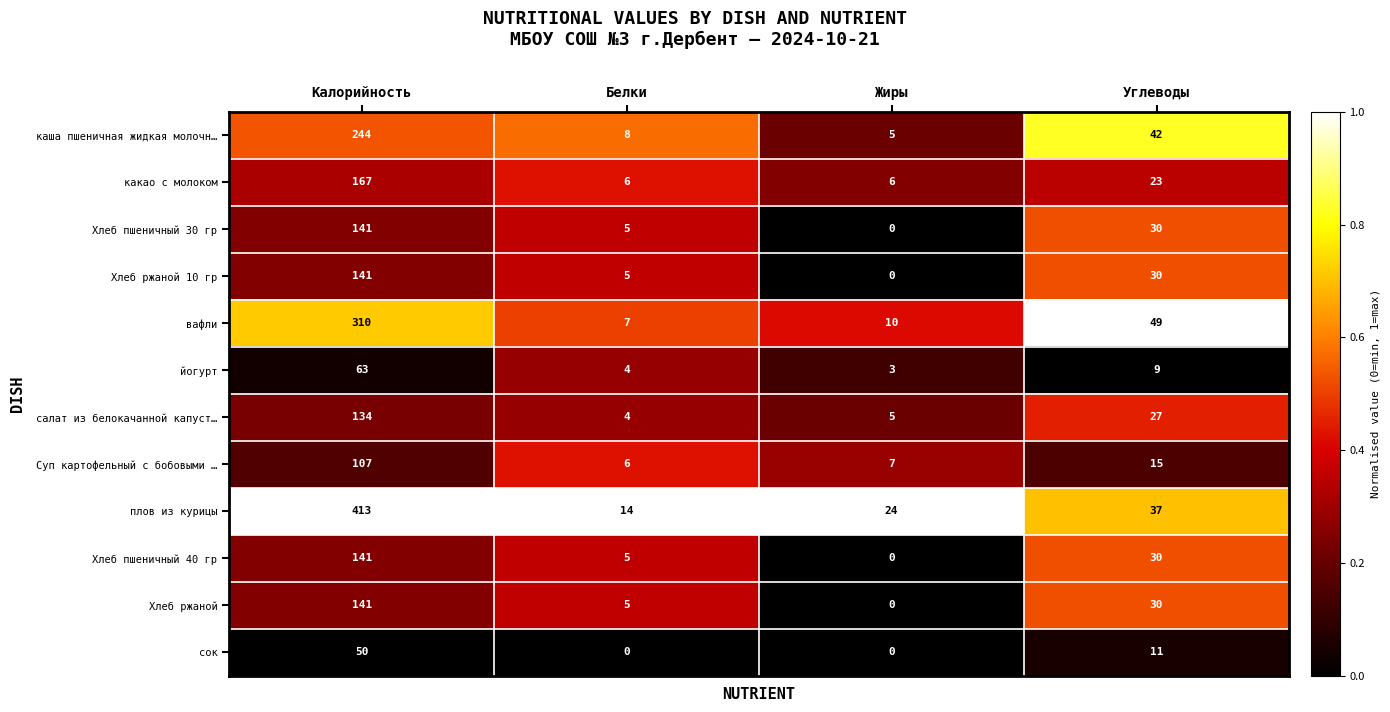

Which series changed the most between Белки and Жиры?

плов из курицы